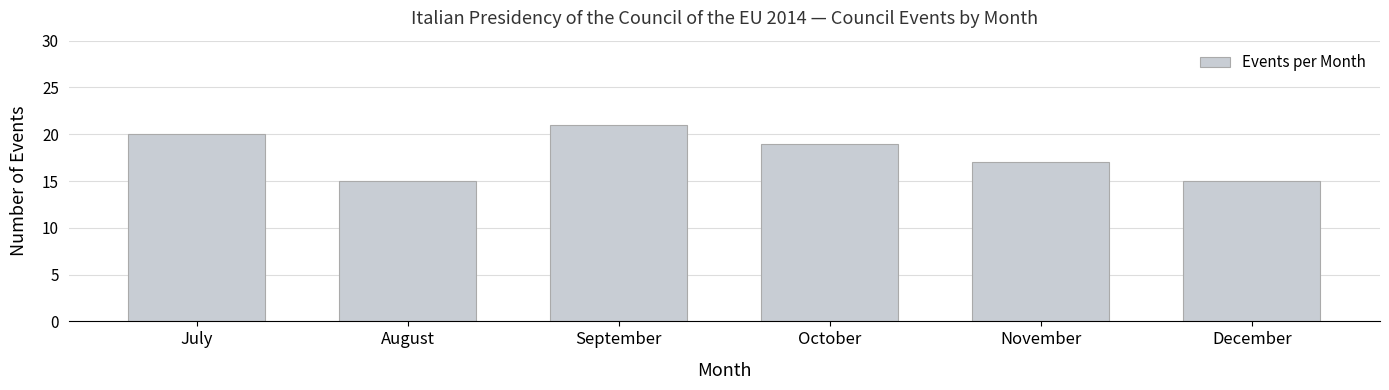

Does the chart contain stacked bars?

No